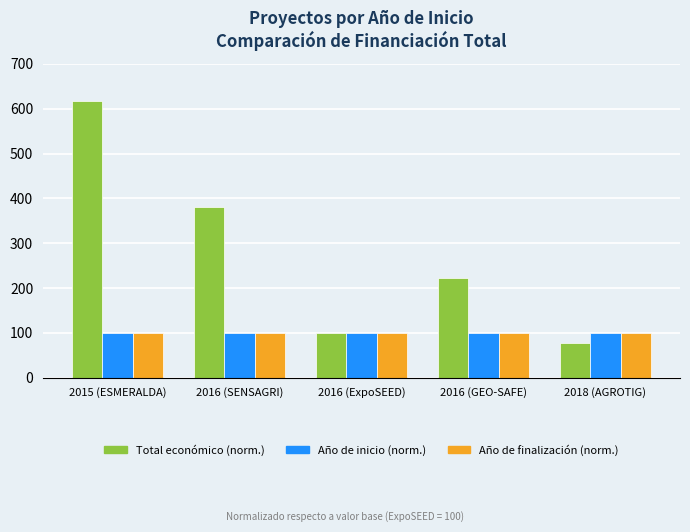

Is it true that Año de finalización (norm.) equals 100.0 at 2016 (ExpoSEED)?

True